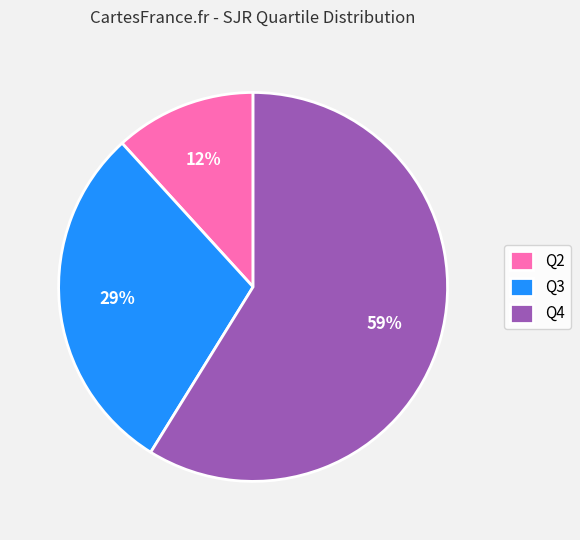

To the nearest percent, what is the combined percentage of Q2 and Q3?

41%